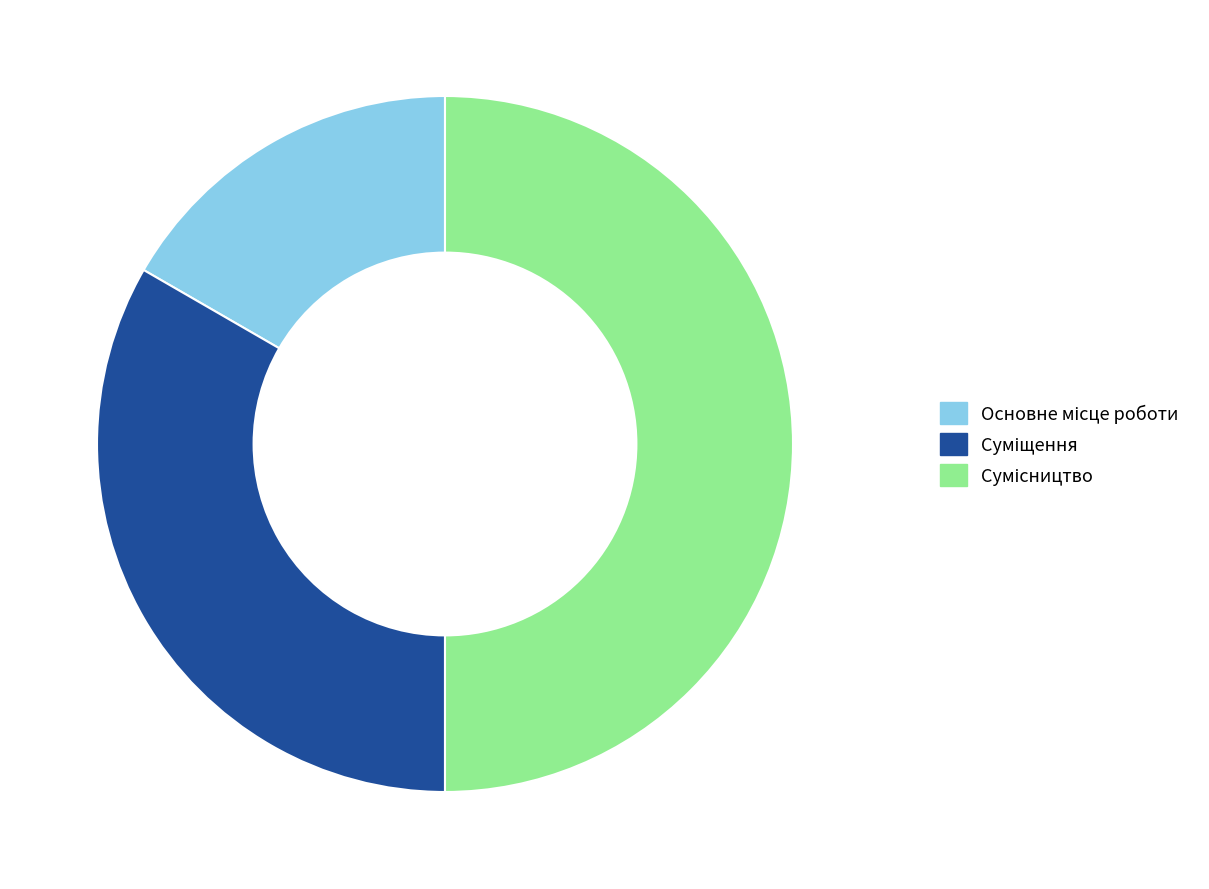

Count the number of slices in the pie.

3